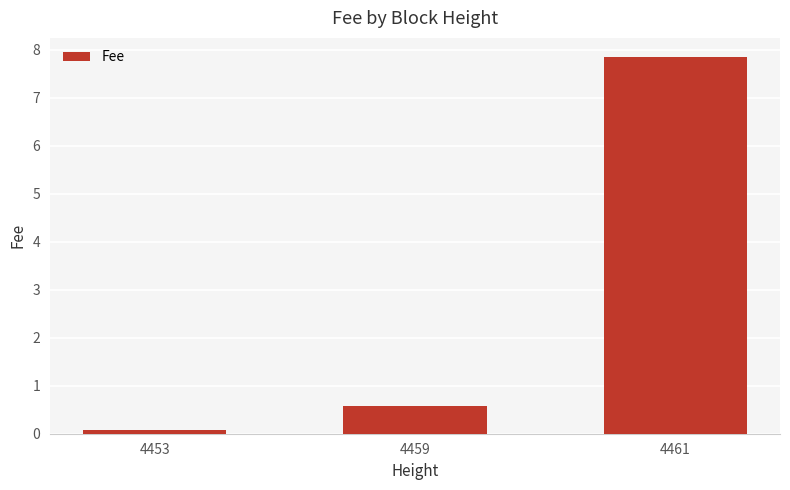

Where is the data nearest to the value 3?

4459